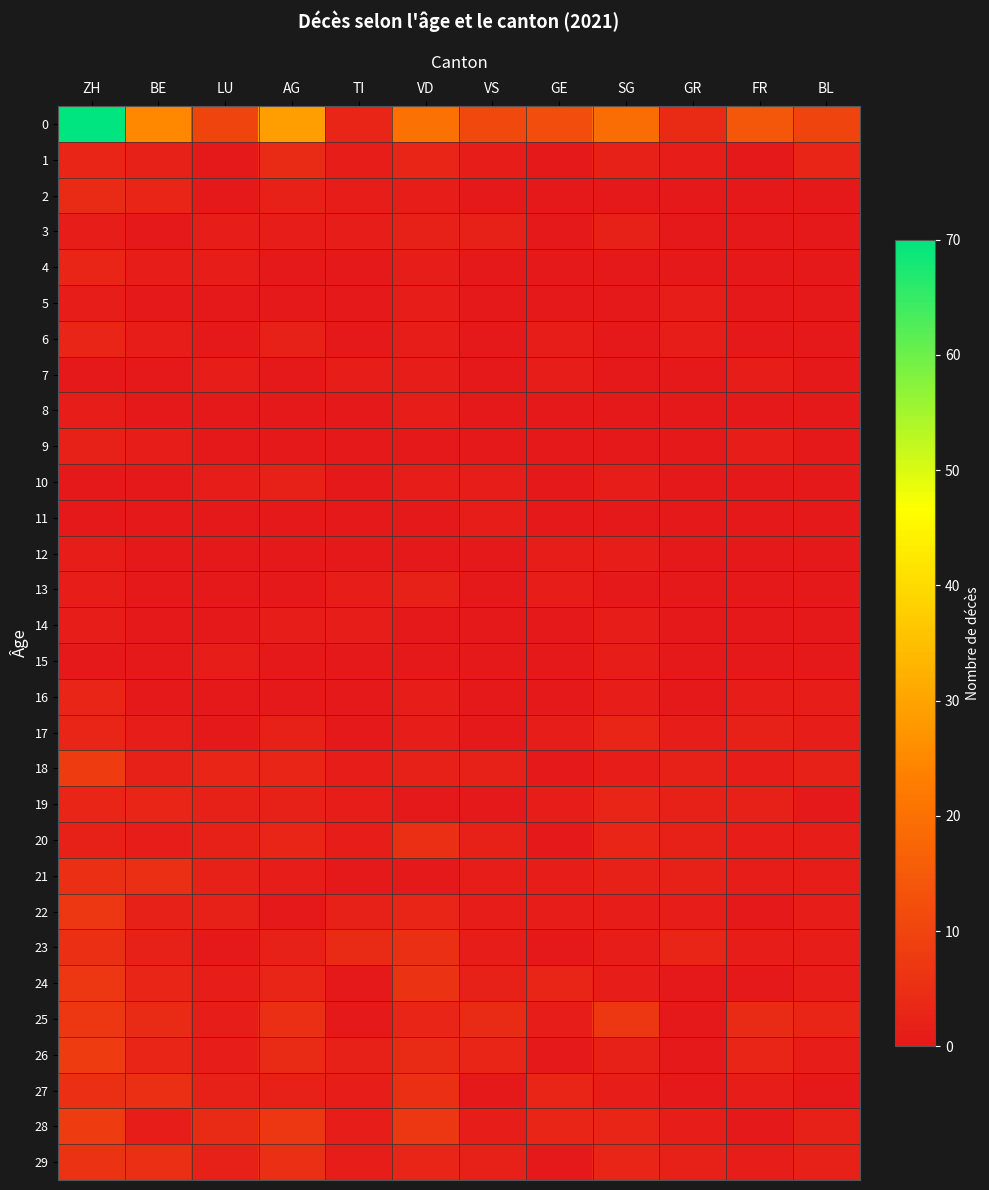

Which has a higher value, SG or LU?

SG